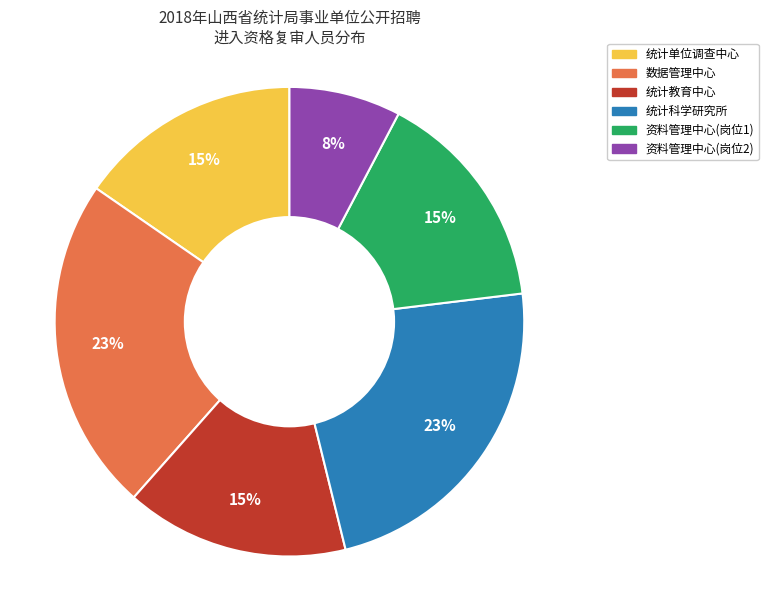

Between 统计科学研究所 and 资料管理中心(岗位2), which is larger?

统计科学研究所